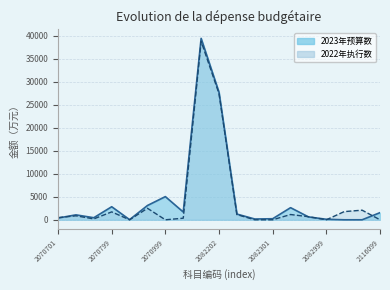

What is the difference between the second highest and second lowest values in the 2022年执行数 series?

27430